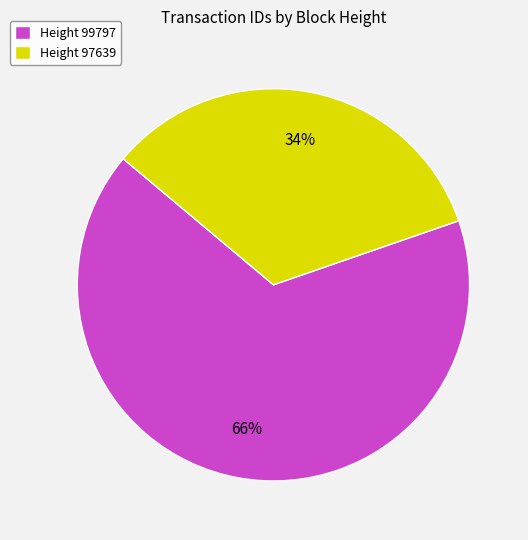

Count the number of slices in the pie.

2